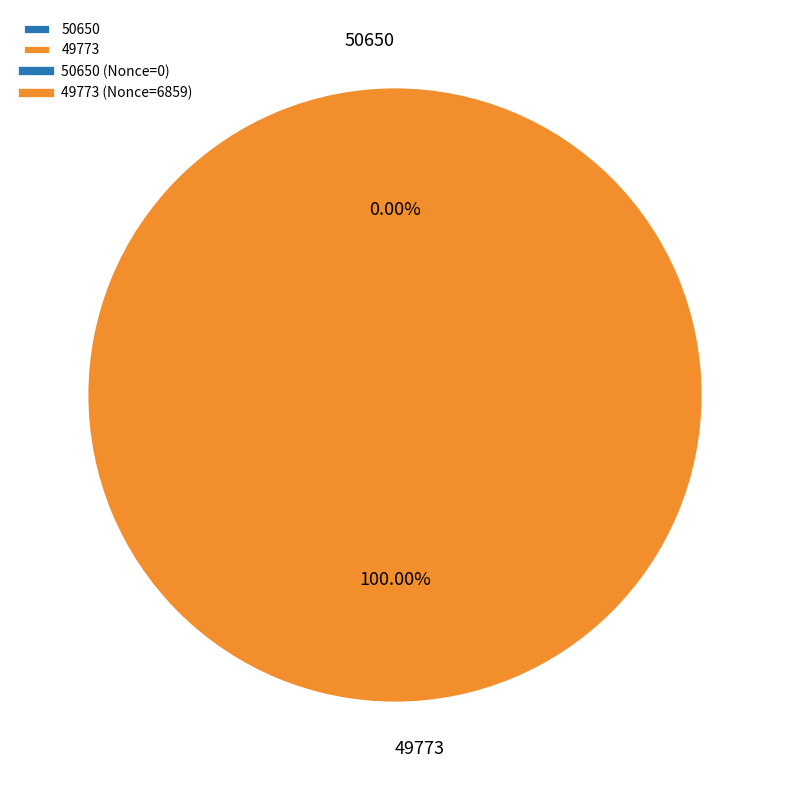

How much of the chart is everything except 50650?

100.0%